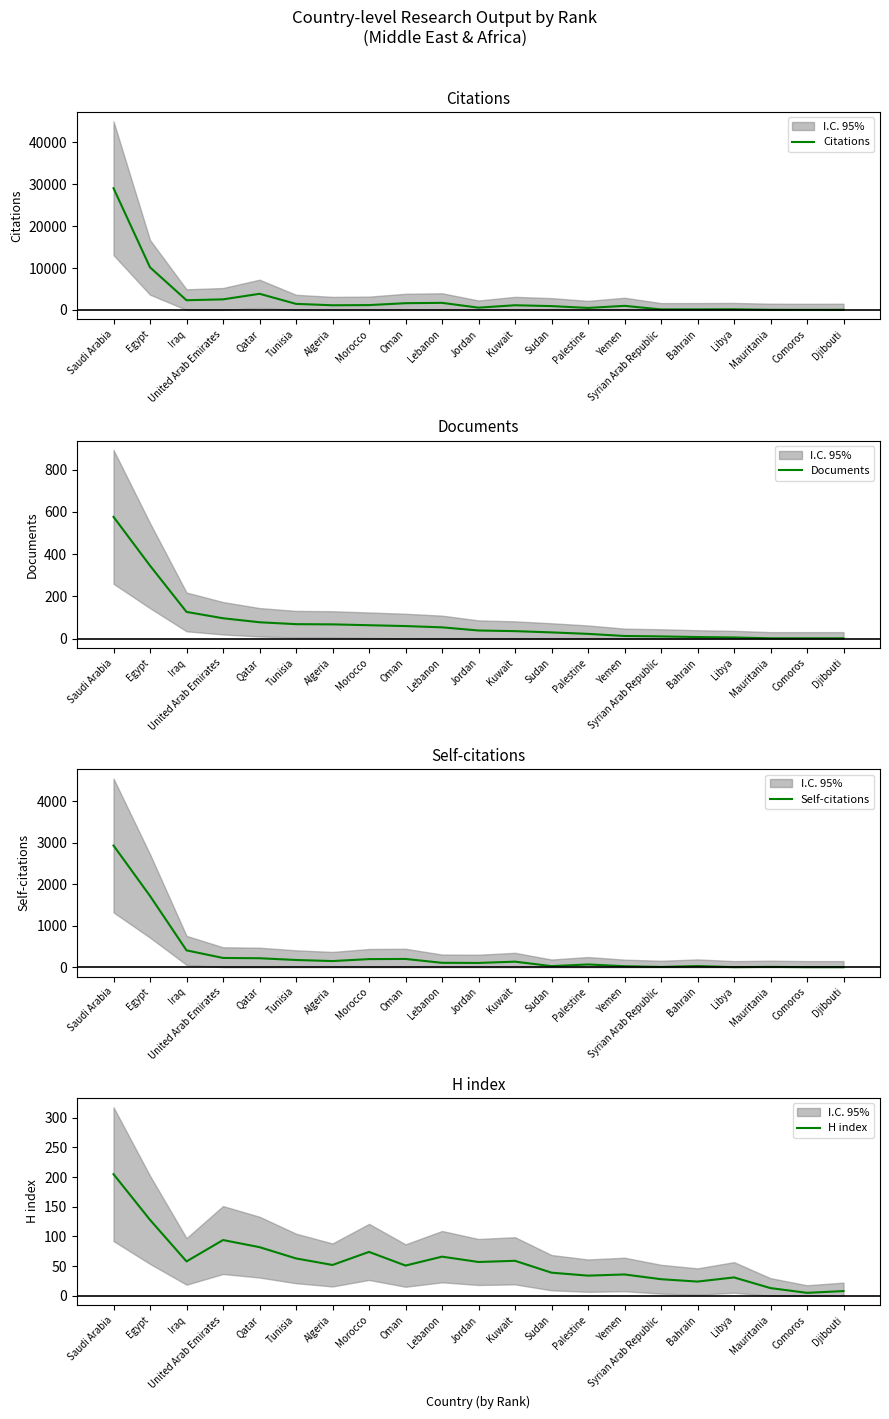

How many values in the Documents series exceed 38?

10